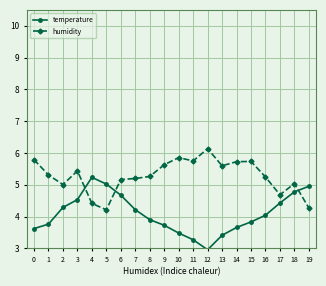

What is the sum of all humidity values?

105.5